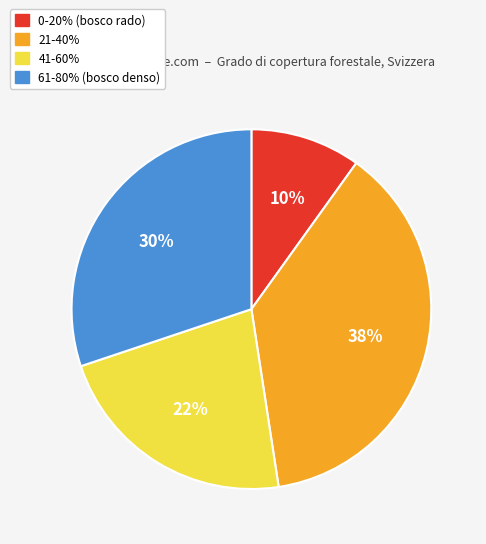

To the nearest percent, what is the combined percentage of 0-20% and 41-60%?

32%